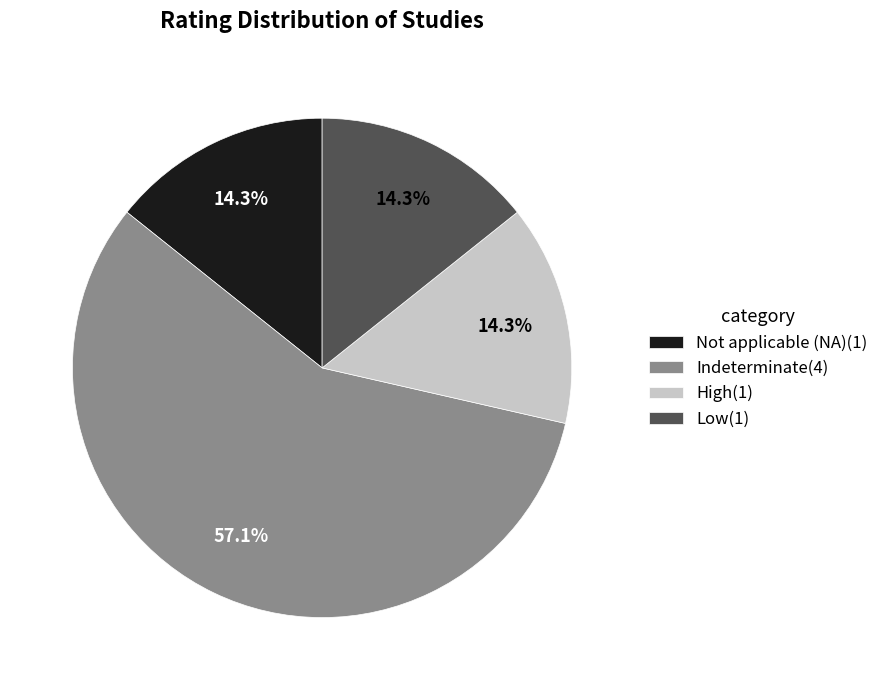

True or false: Indeterminate accounts for 57% of the total.

True